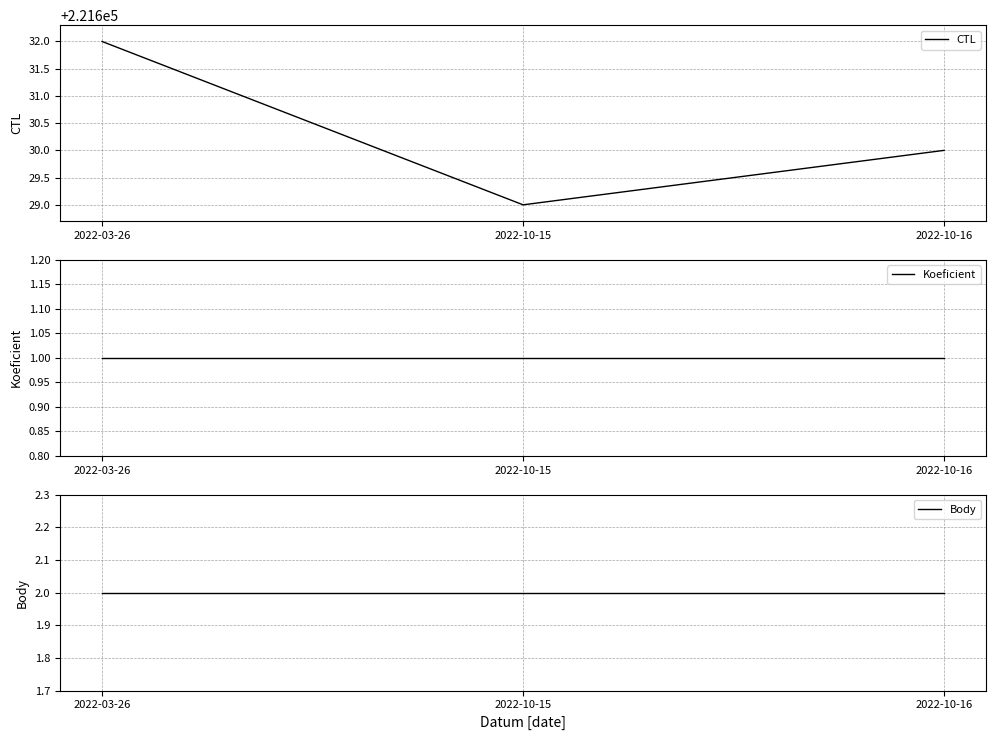

What is the average value of the Koeficient series?

1